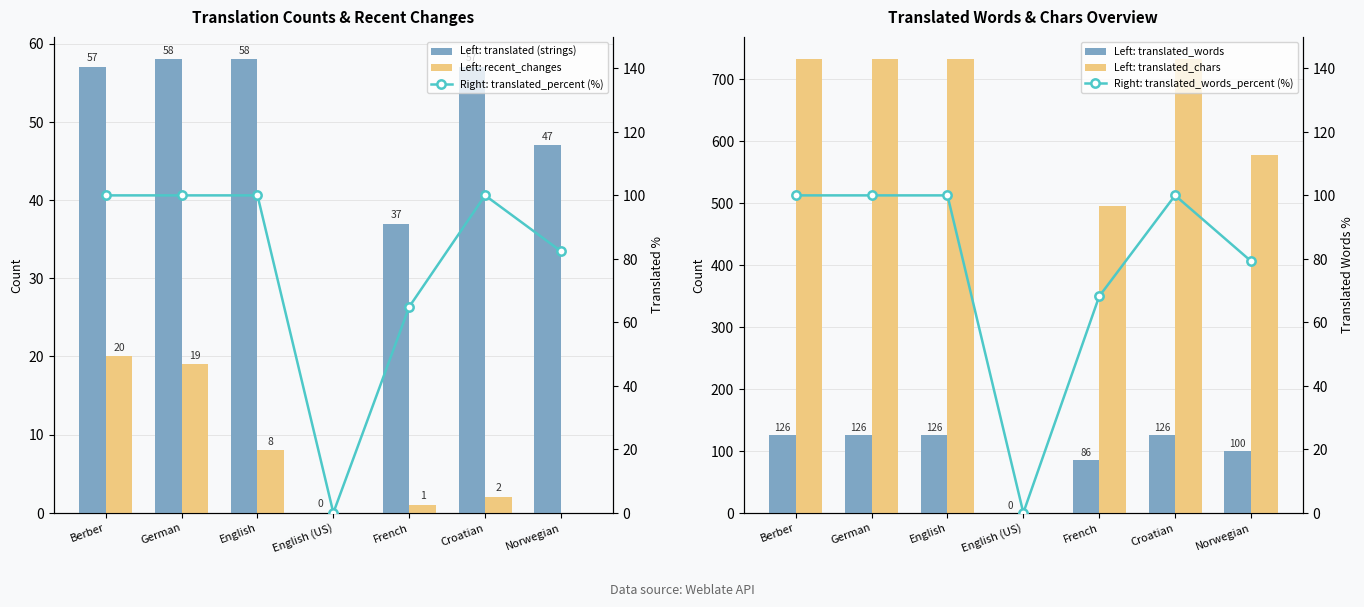

Where is translated_percent (%) nearest to the value 50?

French